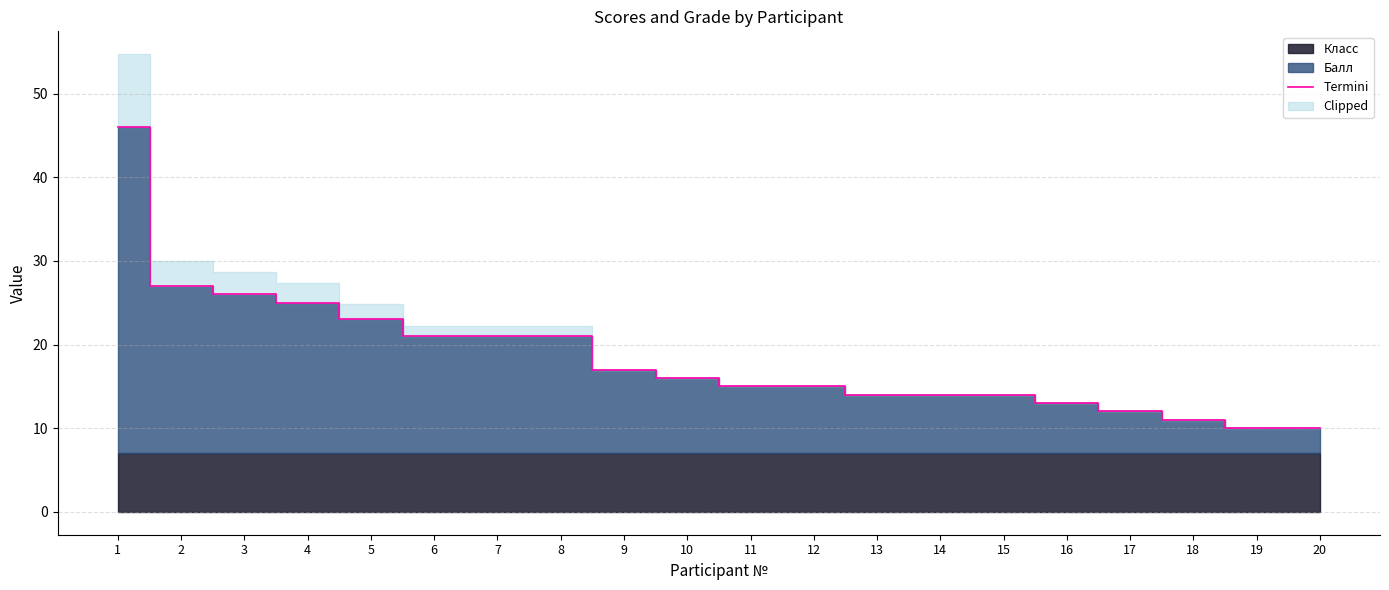

The chart shows a value of 16 at 10. True or false?

True